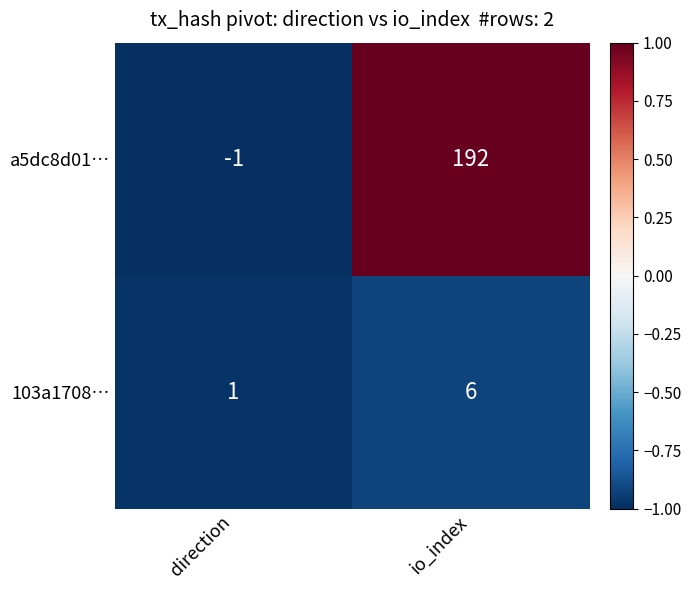

What is the maximum value for 103a1708…?

6